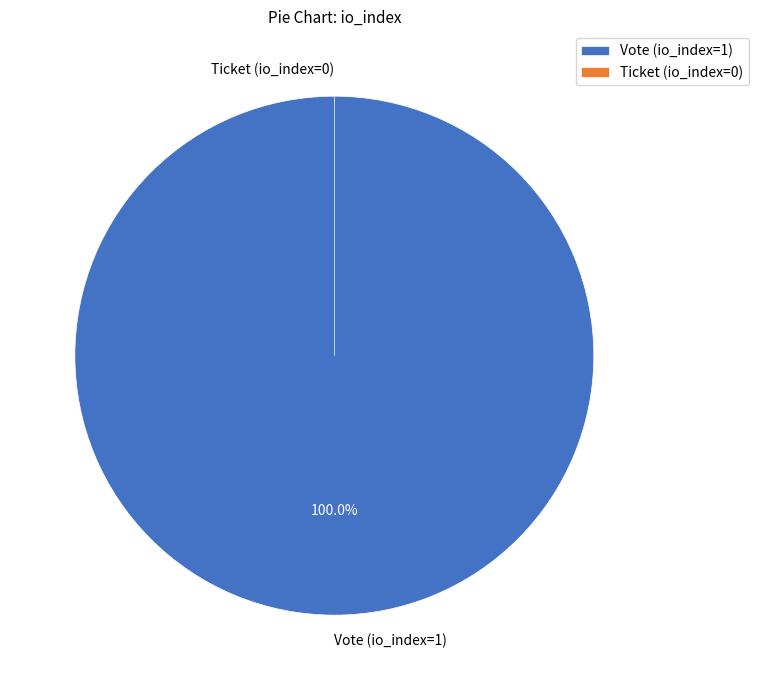

How many segments does this pie chart have?

2